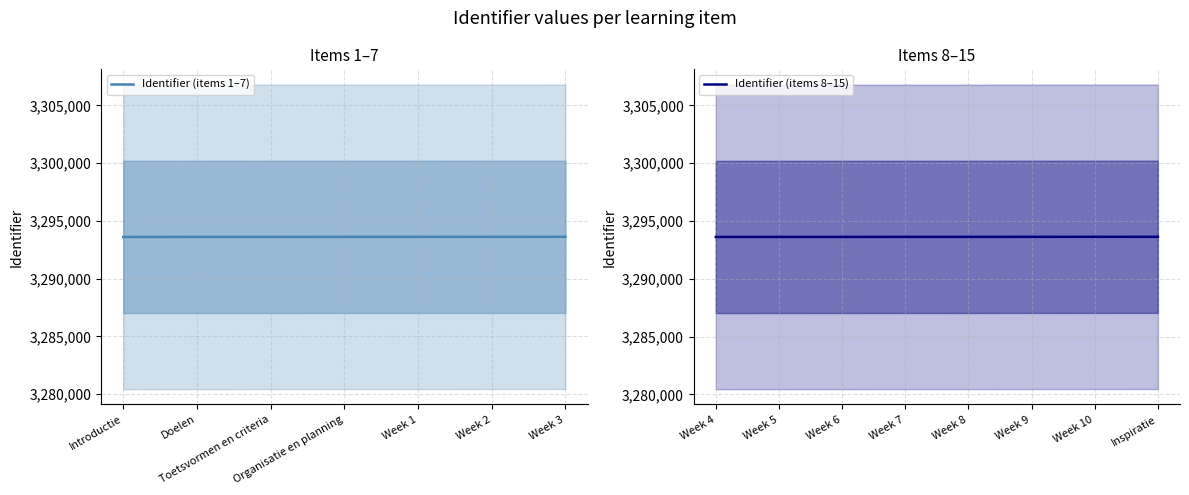

What is the maximum value shown in the chart?

3293637